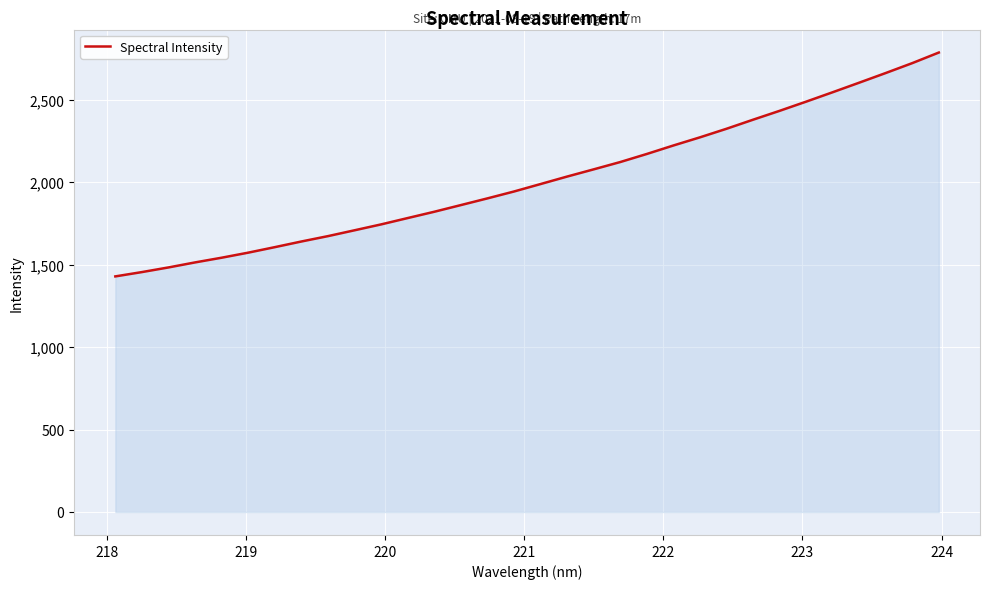

What is the maximum value shown in the chart?

2787.2